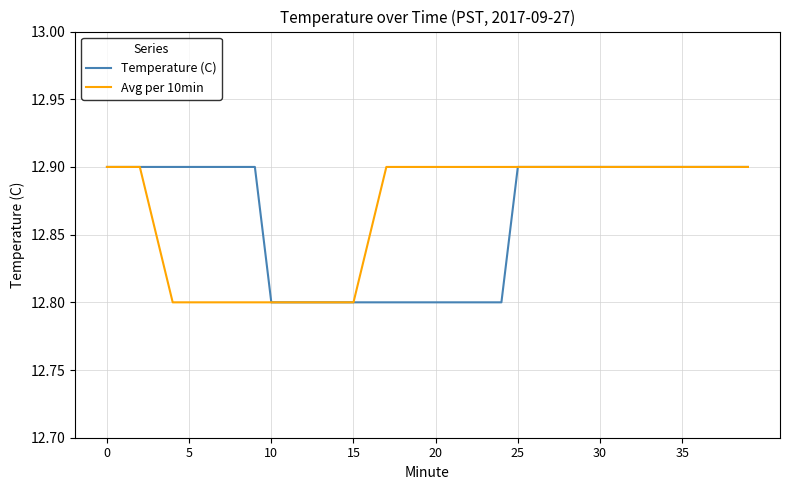

What is the highest value of the Avg per 10min series?

12.9